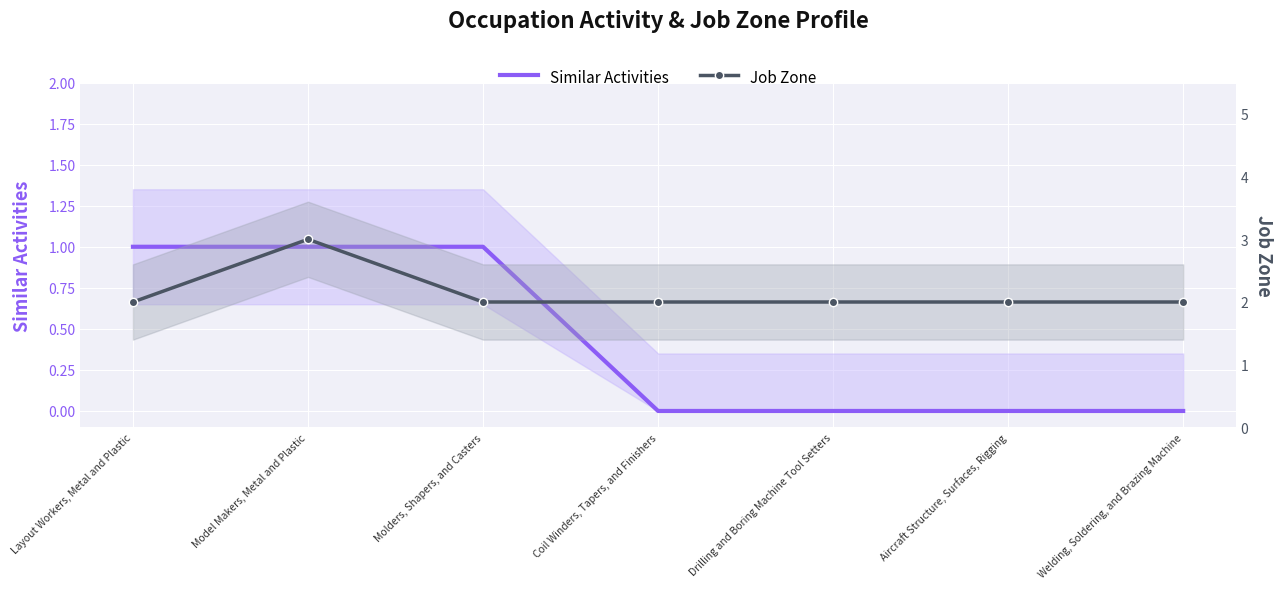

True or false: Similar Activities and Job Zone cross at least once.

False